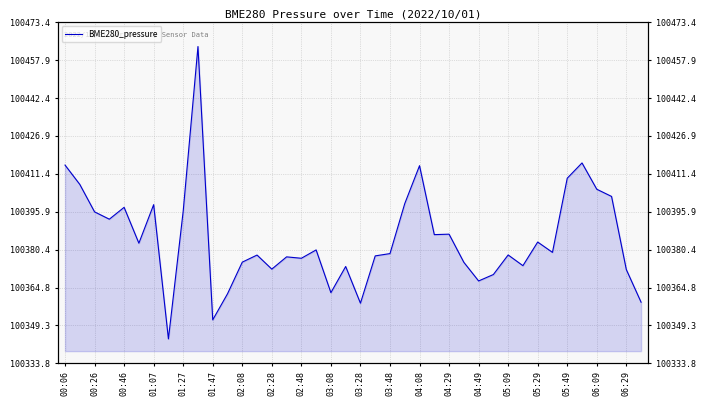

What position from the left is 00:26?

3